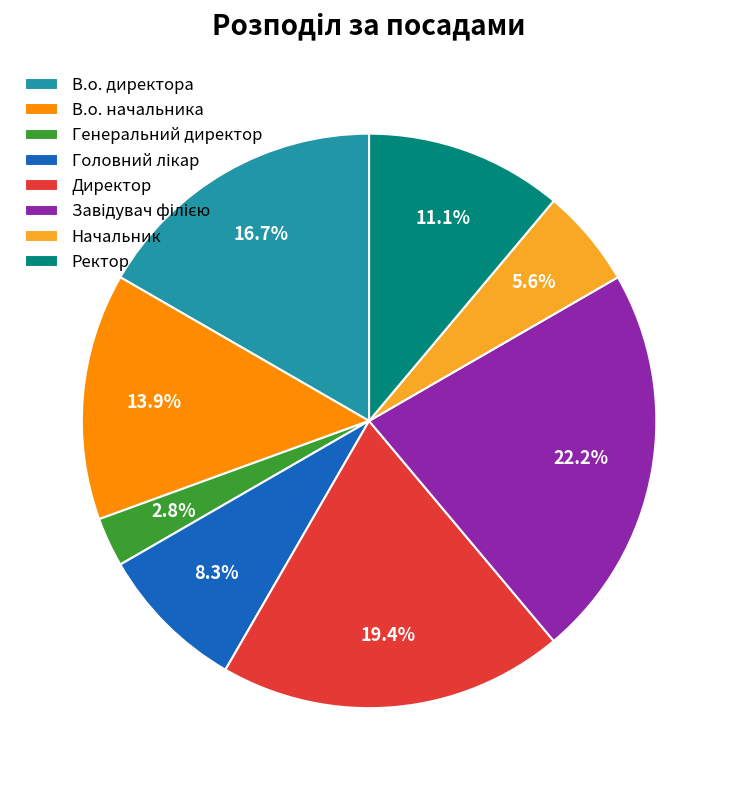

To the nearest percent, what portion does Начальник represent?

6%